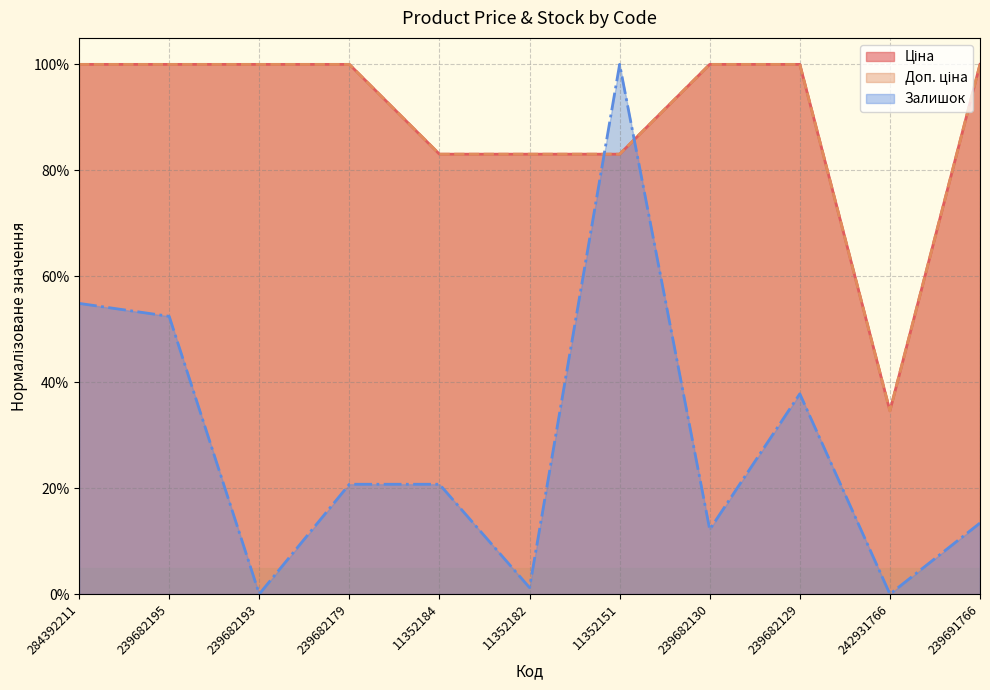

What are all the series names shown in the legend?

Ціна, Доп. ціна, Залишок